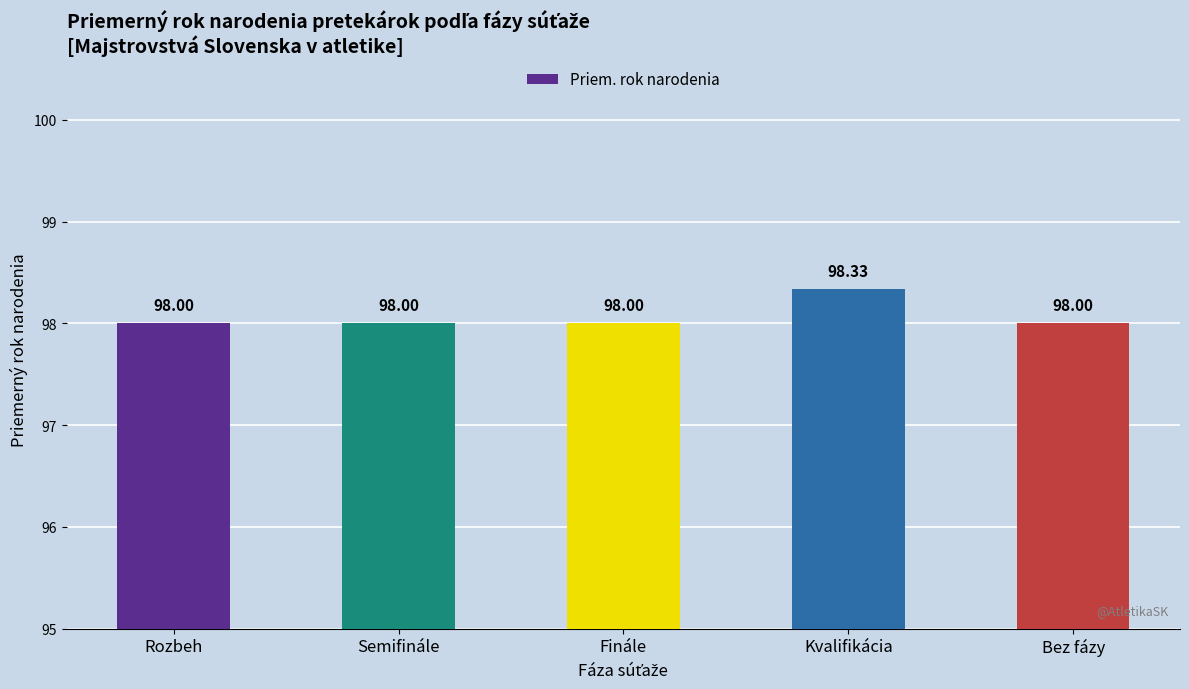

Approximately how many times larger is the value at Semifinále compared to Finále?

1.0